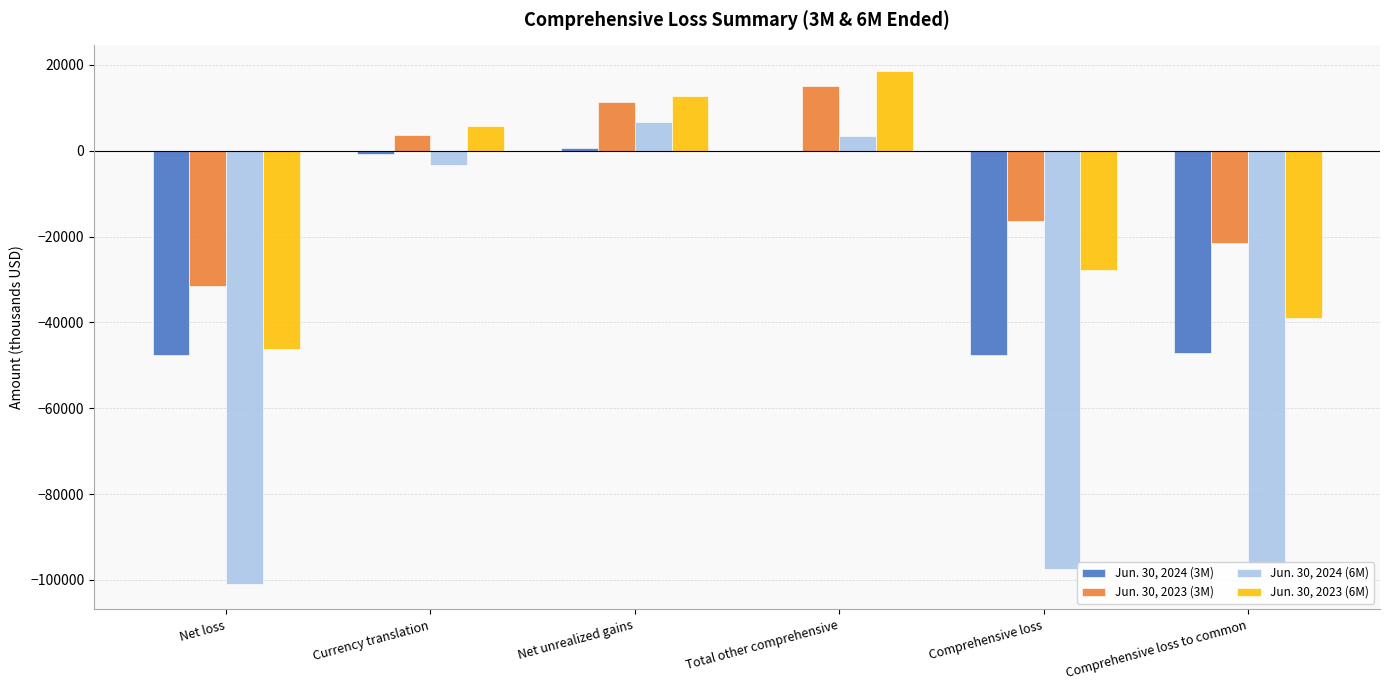

Is the value of Jun. 30, 2024 (3M) at Comprehensive loss greater than the value of Jun. 30, 2024 (6M) at Net loss?

Yes